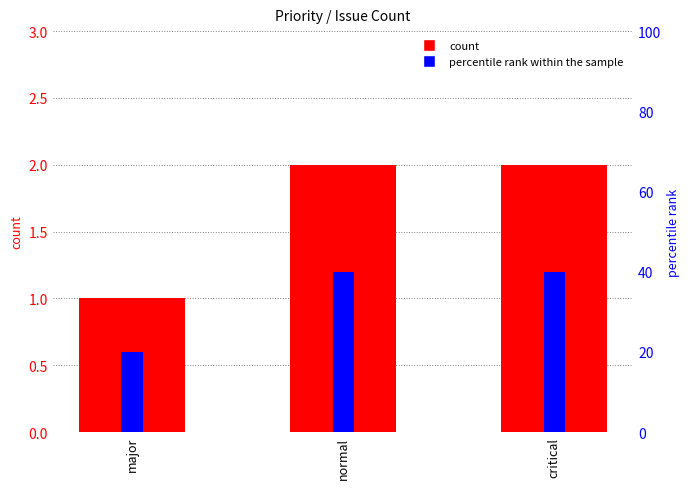

List the series in order of their overall mean, highest first.

percentile rank within the sample, count